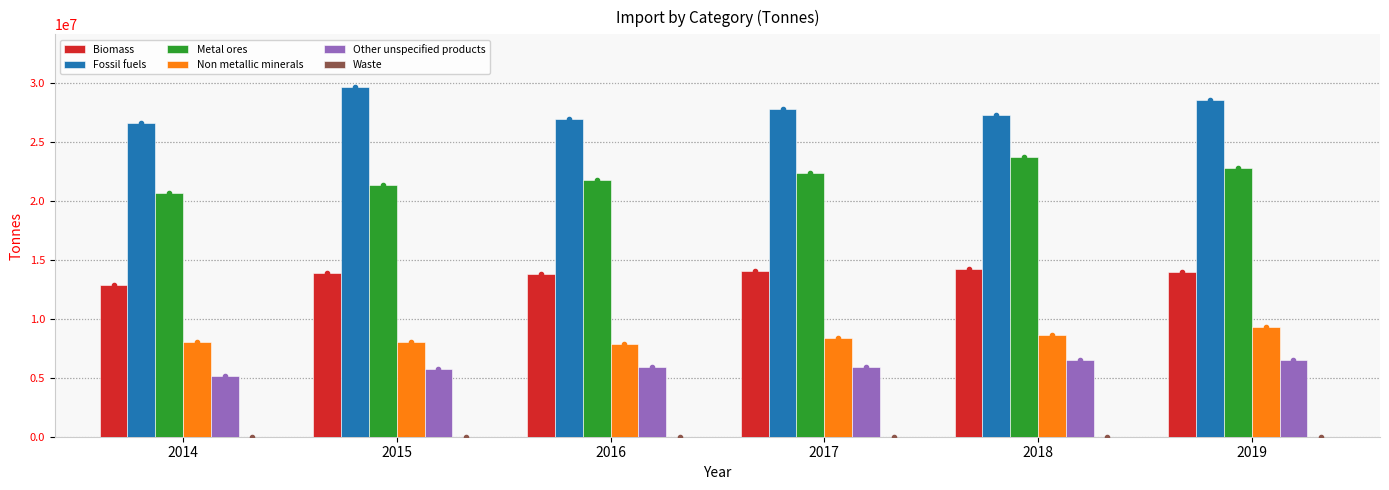

Which series has the largest total across all categories?

Fossil fuels